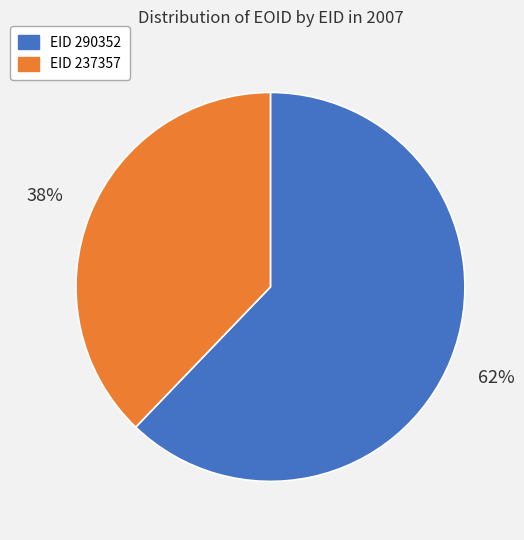

To the nearest percent, what is the difference between the largest and smallest slice percentages?

24%